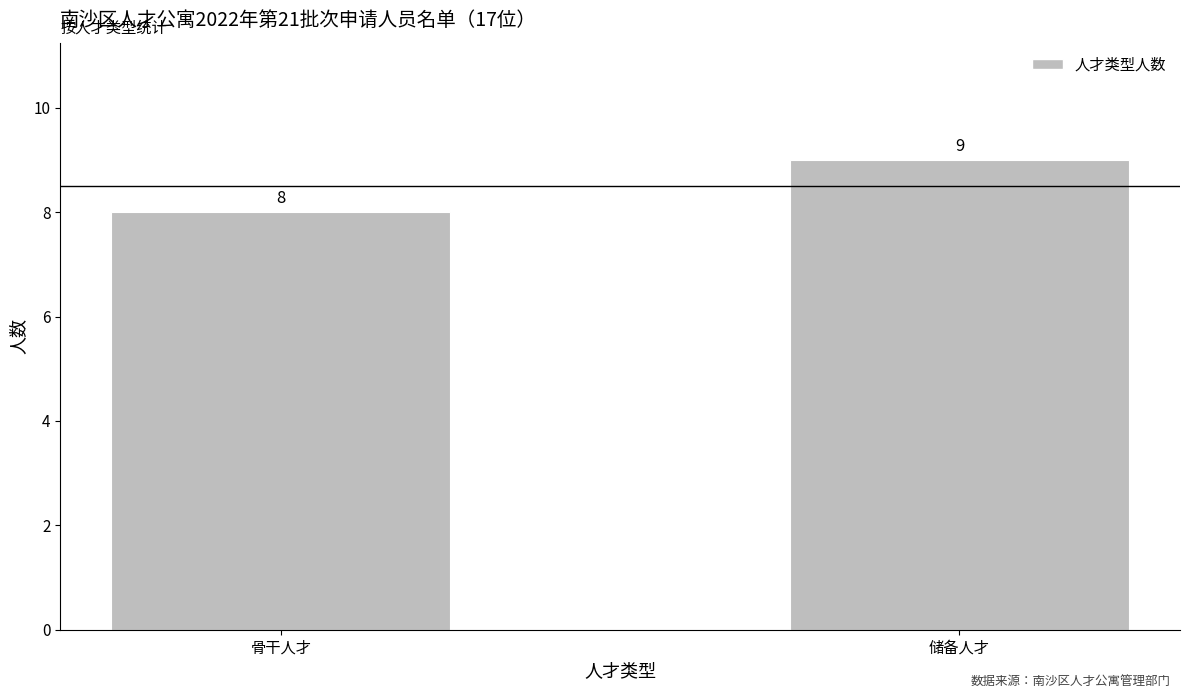

Which has a higher value, 储备人才 or 骨干人才?

储备人才